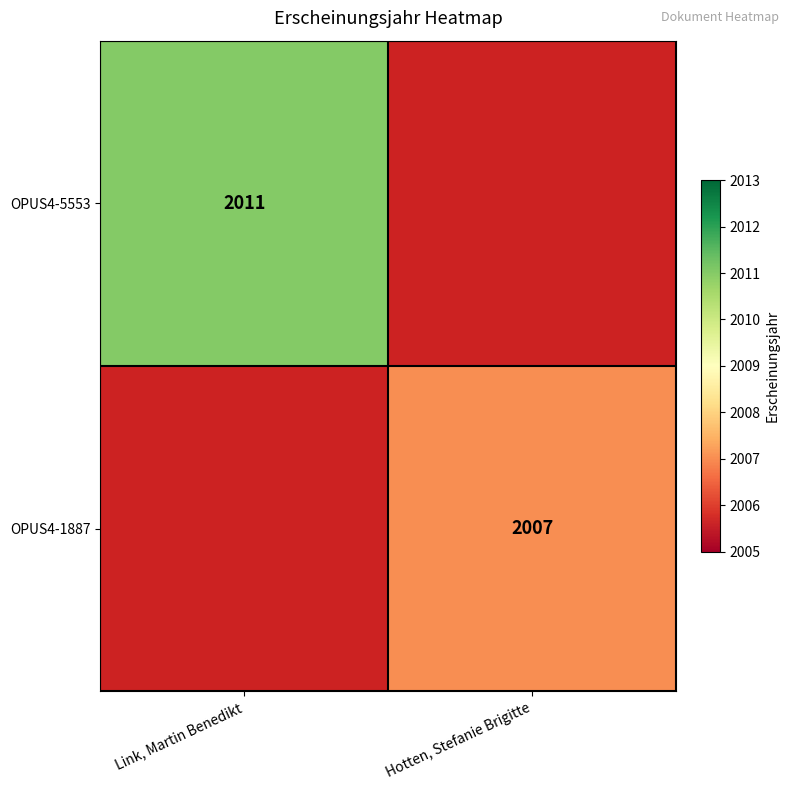

True or false: OPUS4-5553 has a value of 2011 at Link, Martin Benedikt.

True